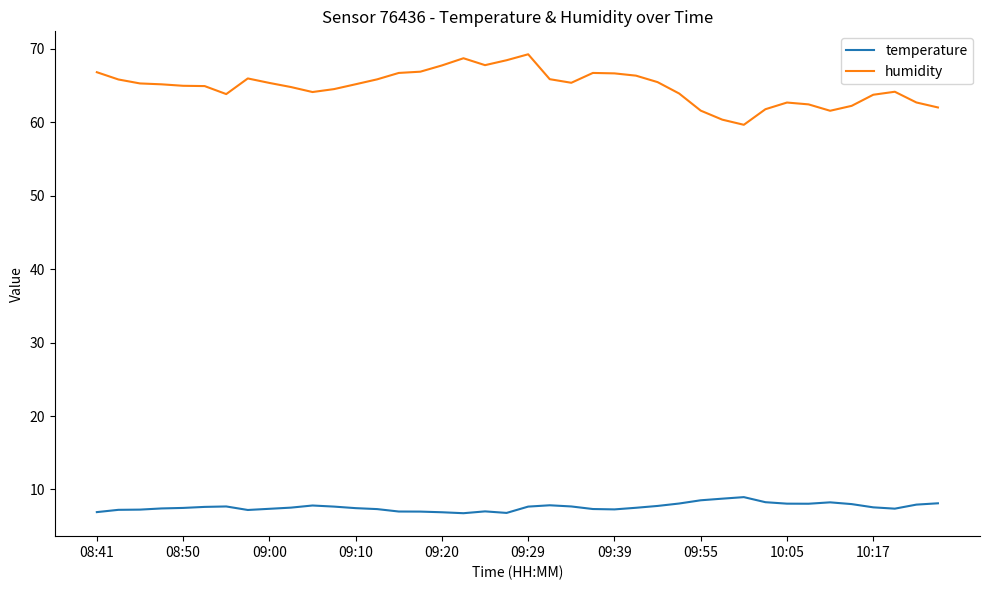

Which series has the largest range (max minus min)?

humidity